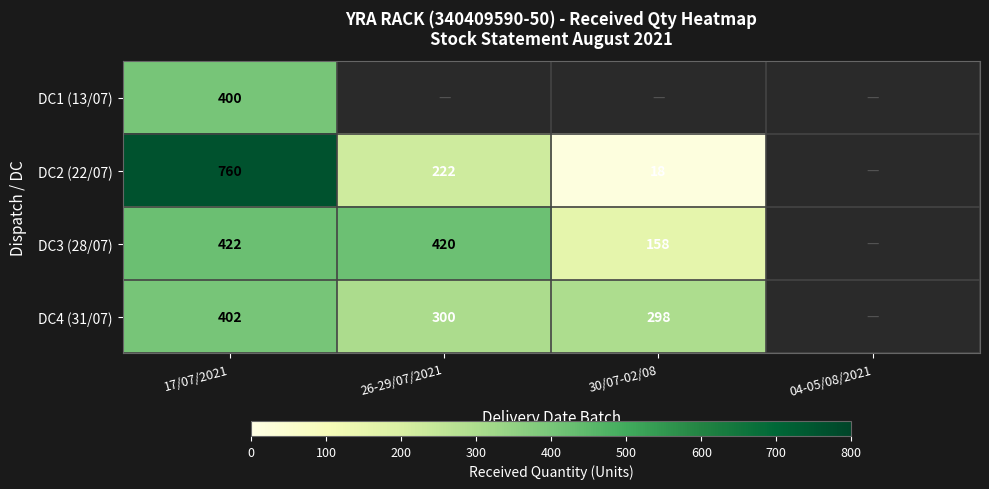

Rank the series at 17/07/2021 from highest to lowest value.

DC2 (22/07), DC3 (28/07), DC4 (31/07), DC1 (13/07)